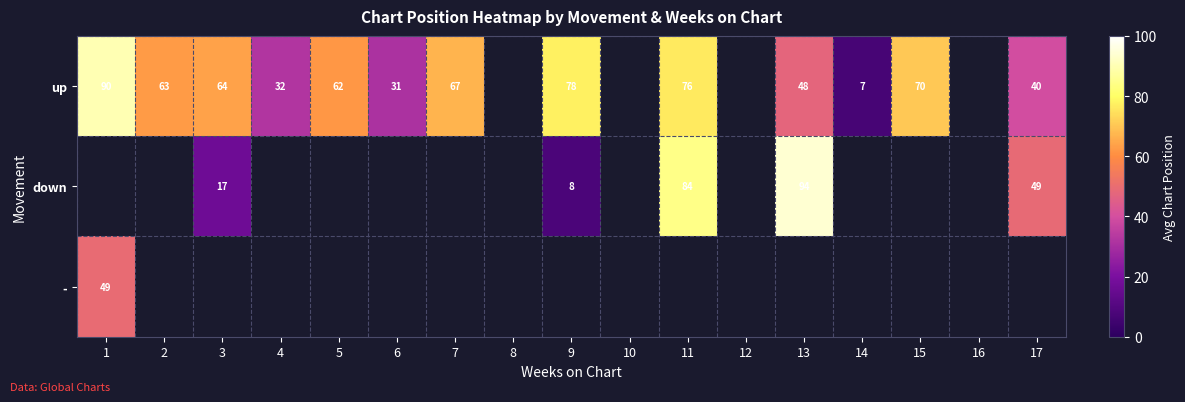

How many categories are shown in the chart?

17